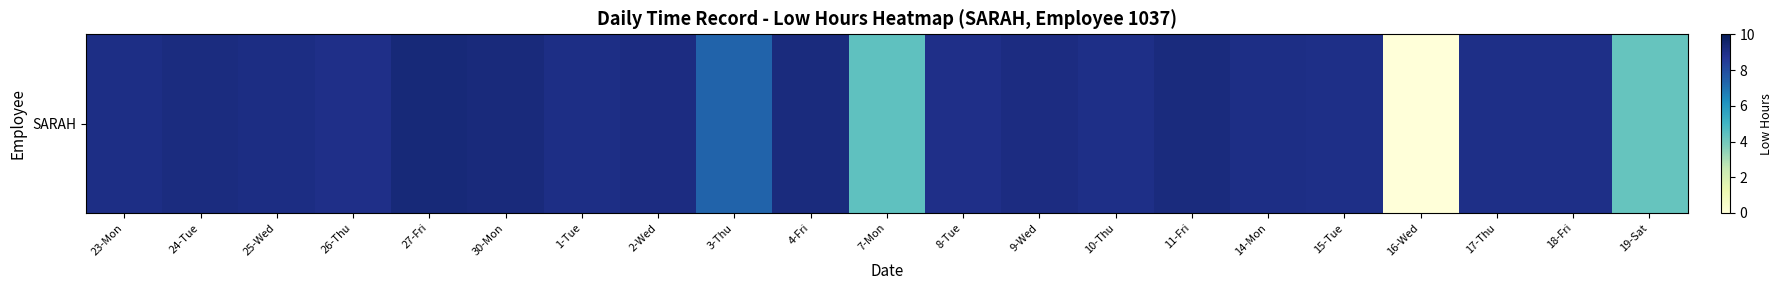

What is the difference between the values at 2-Wed and 19-Sat?

4.9